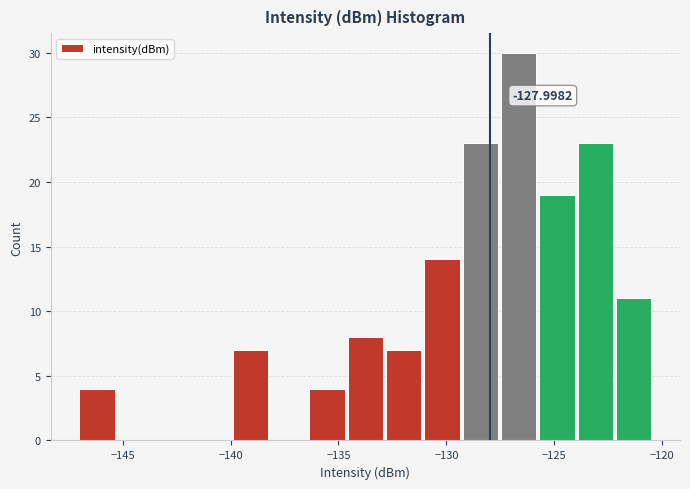

Read against the x-axis, roughly where is the centre of the tallest bar?

-126.5